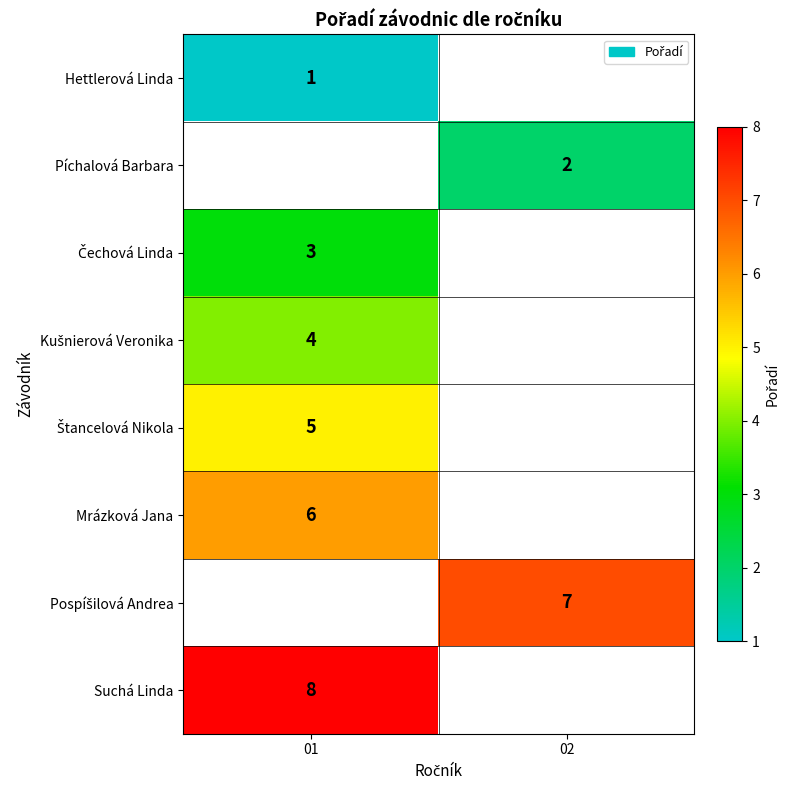

Is it true that Píchalová Barbara equals 1 at 02?

False